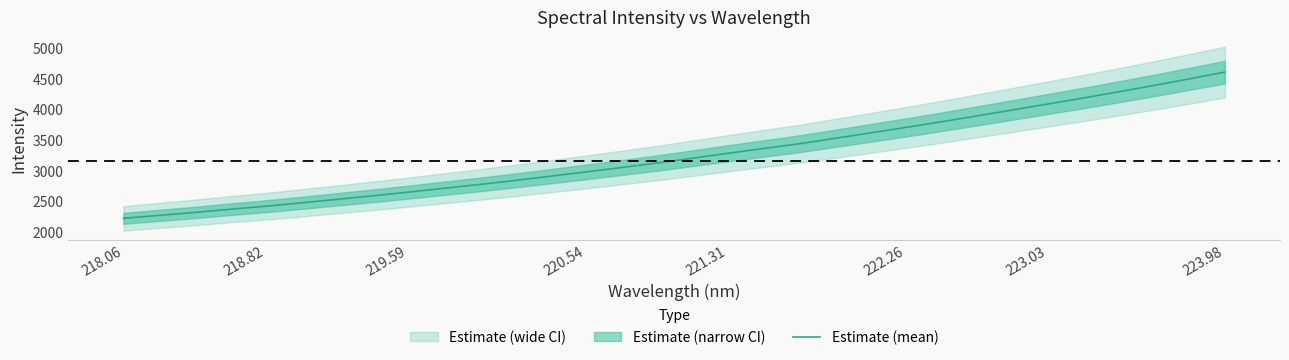

The chart shows a value of 1282.2 at 221.31. True or false?

False